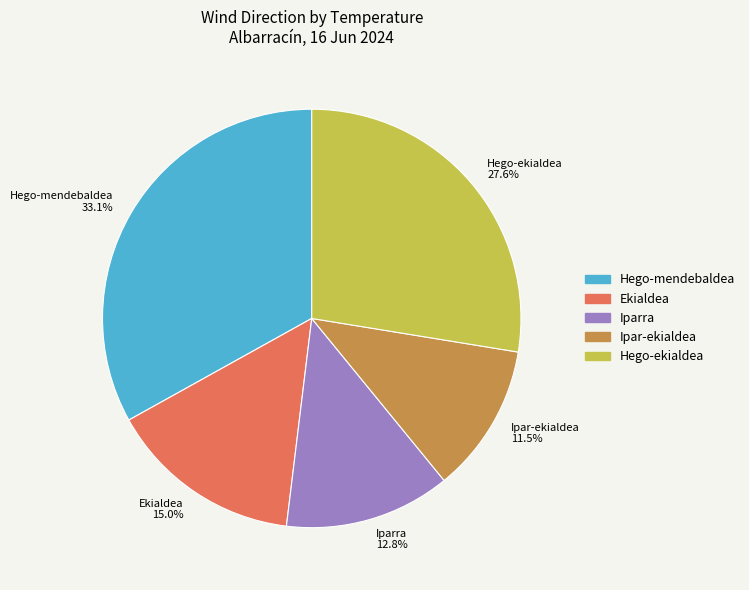

Between Iparra 12.8% and Hego-ekialdea 27.6%, which is larger?

Hego-ekialdea 27.6%